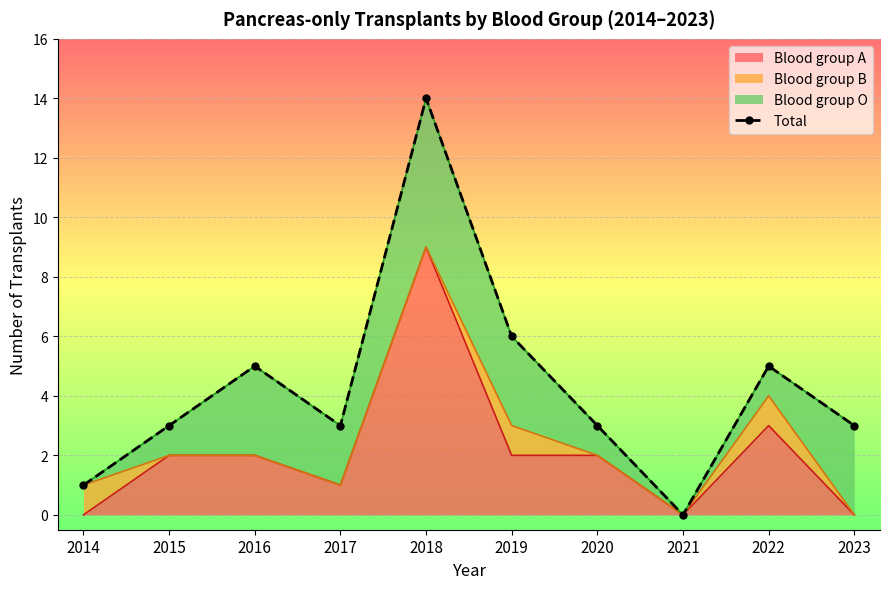

Is it true that the value at 2014 is 2?

False